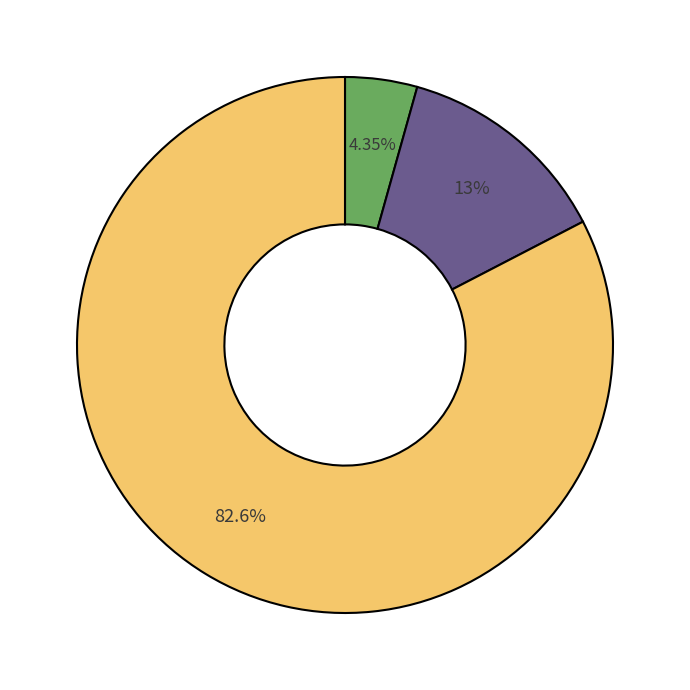

Is there a majority slice in this chart?

Yes